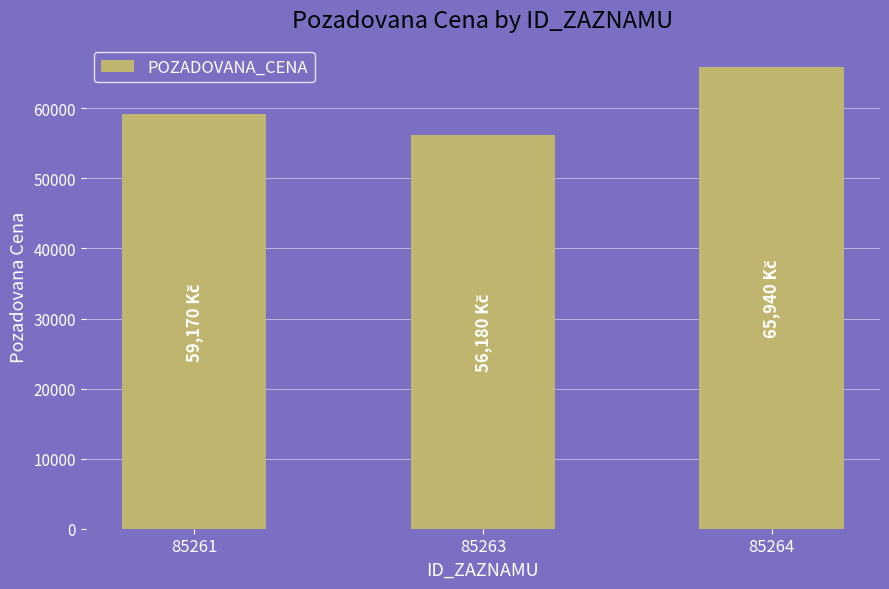

What is the difference between the maximum and second lowest values?

6770